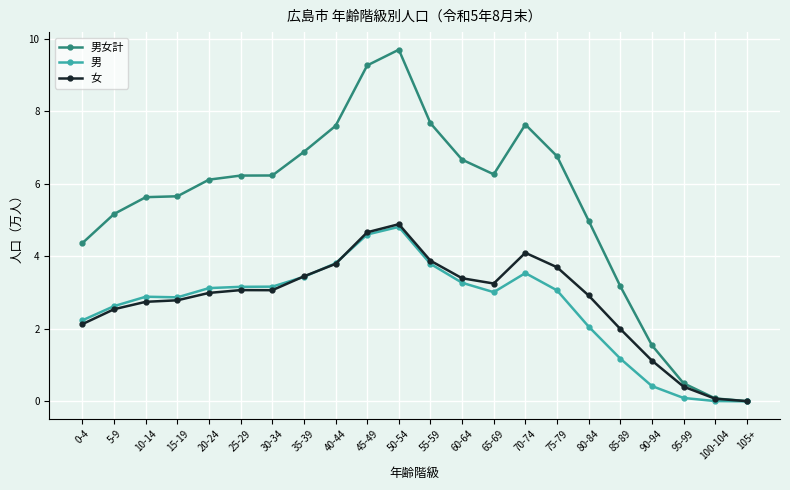

How many data points in 男女計 are less than 6?

10